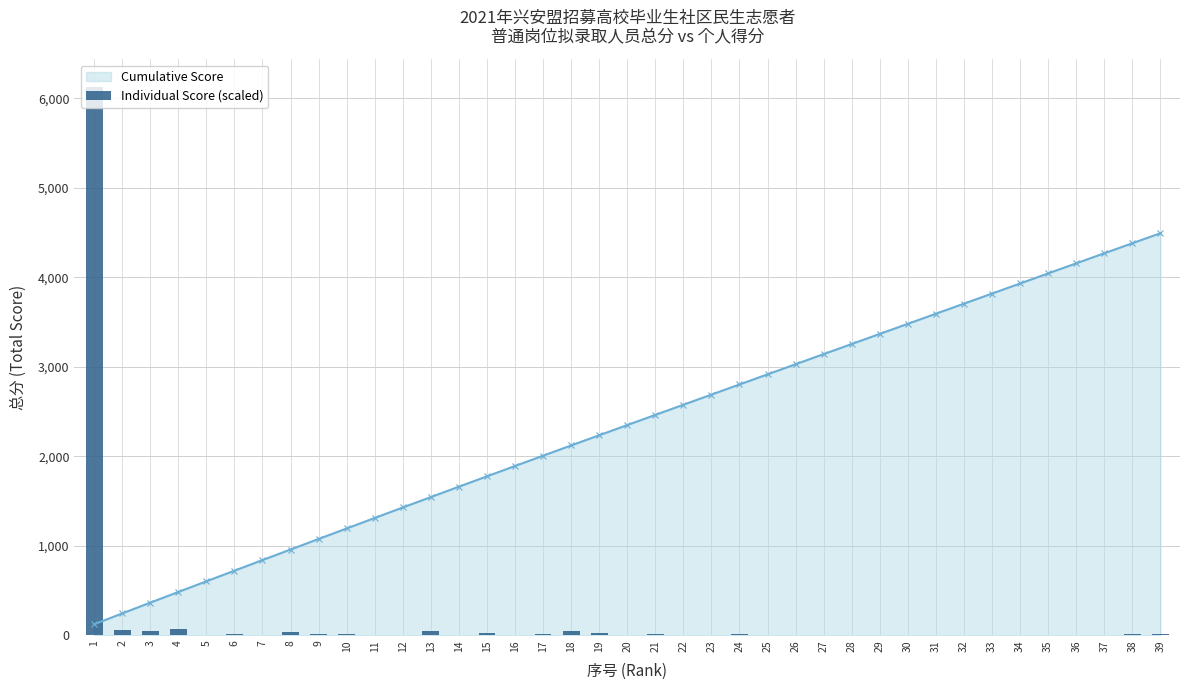

True or false: the data shows 6.1 at 15.

False